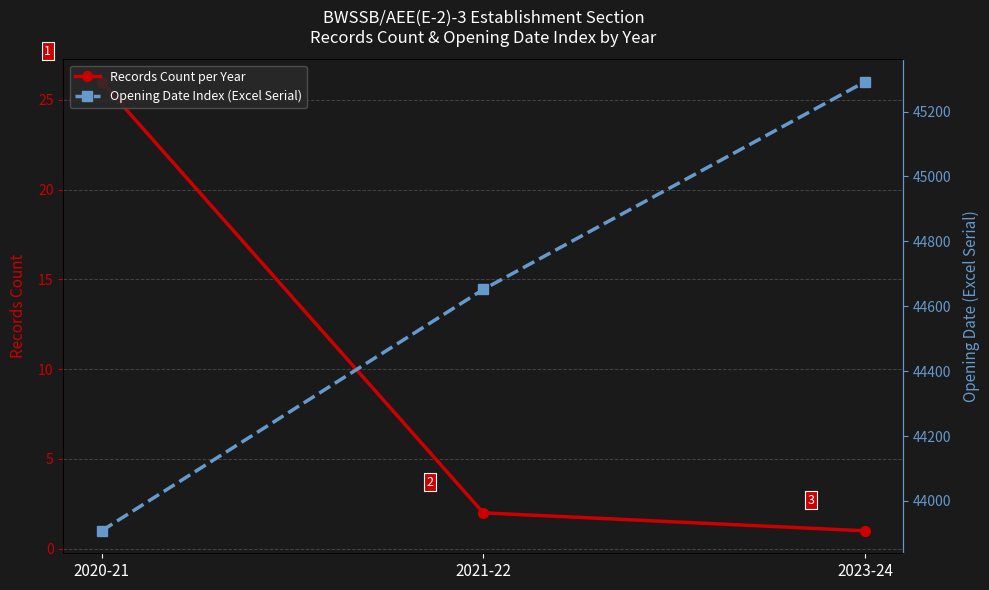

Between 2023-24 and 2020-21, which is larger?

2020-21